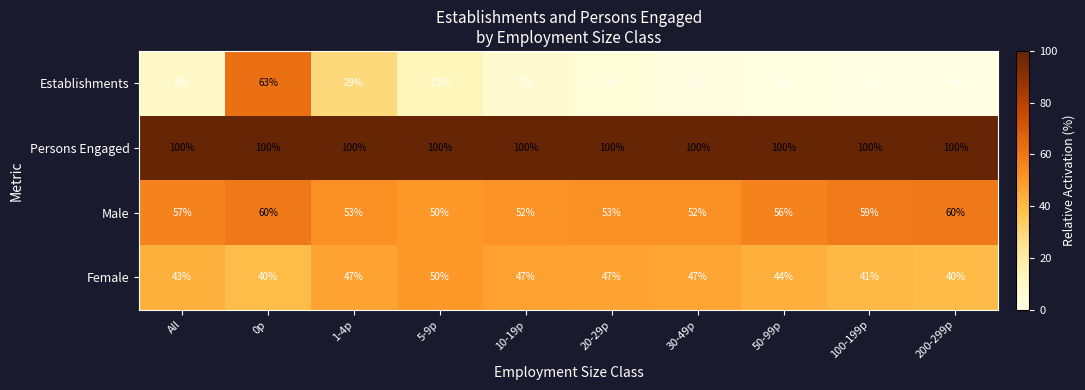

How many series are shown in this chart?

4